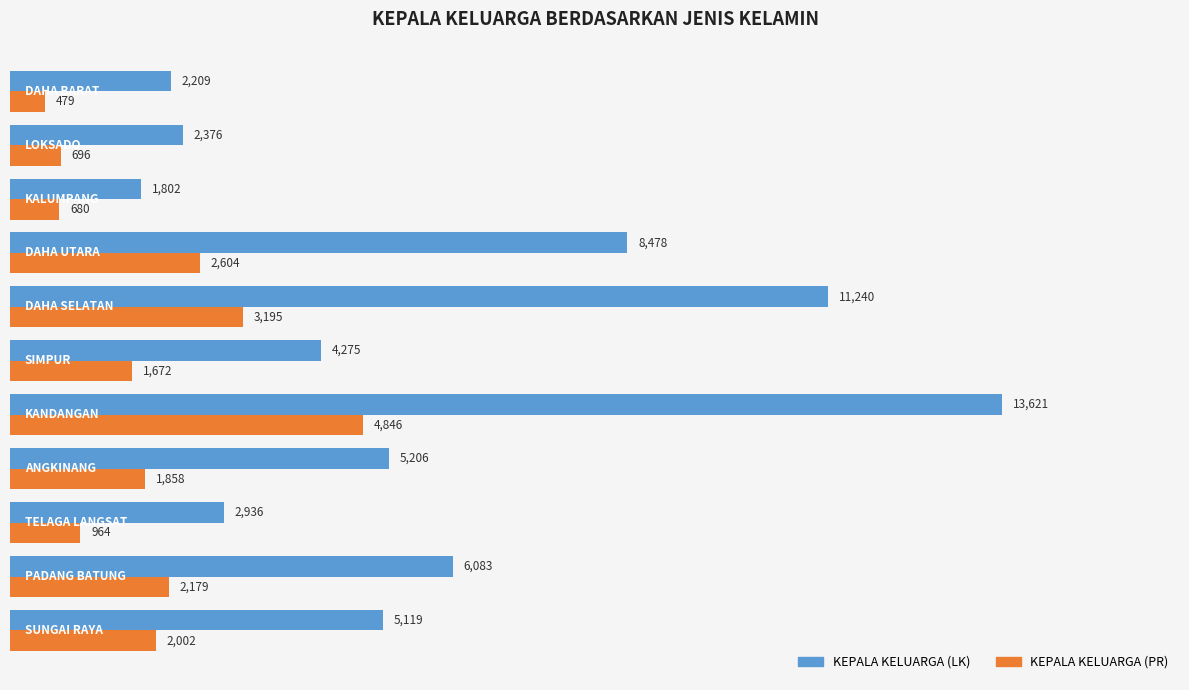

What is the difference between the maximum and second lowest values in the KEPALA KELUARGA (LK) series?

11412